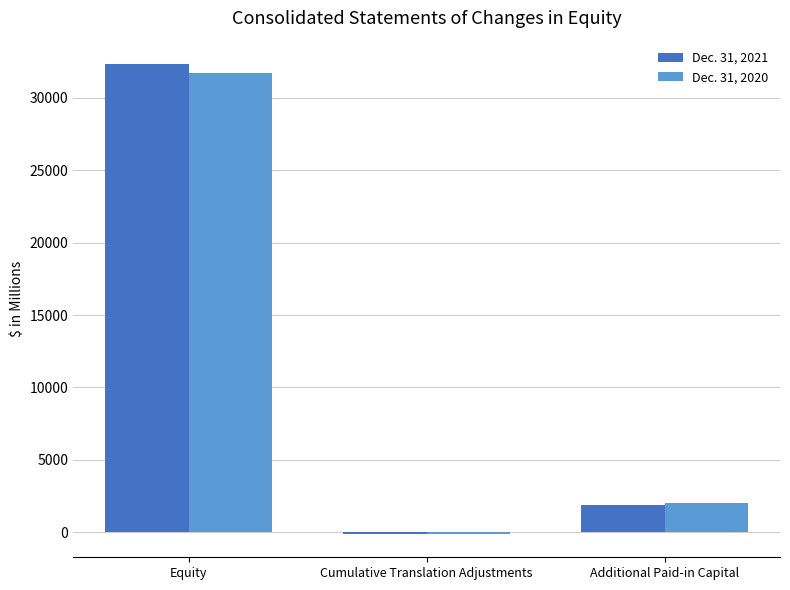

The value of Dec. 31, 2020 at Equity is 42072. True or false?

False